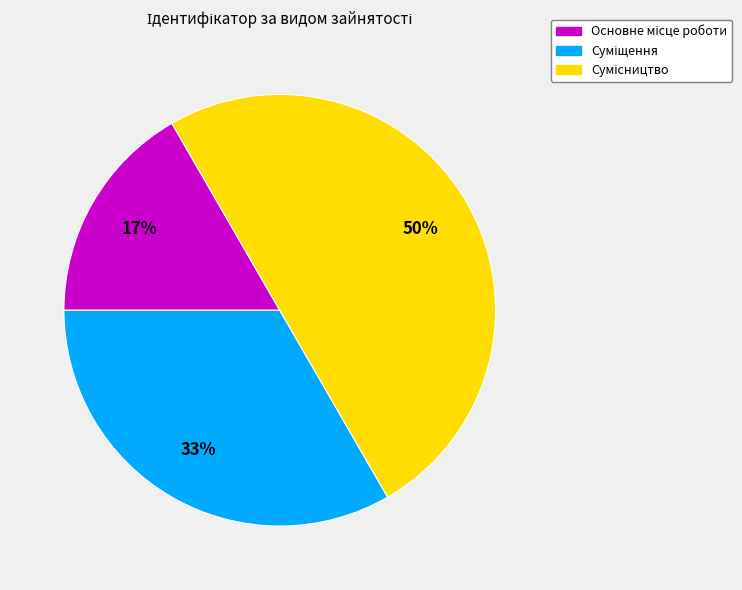

To the nearest percent, what is the average slice percentage?

33%